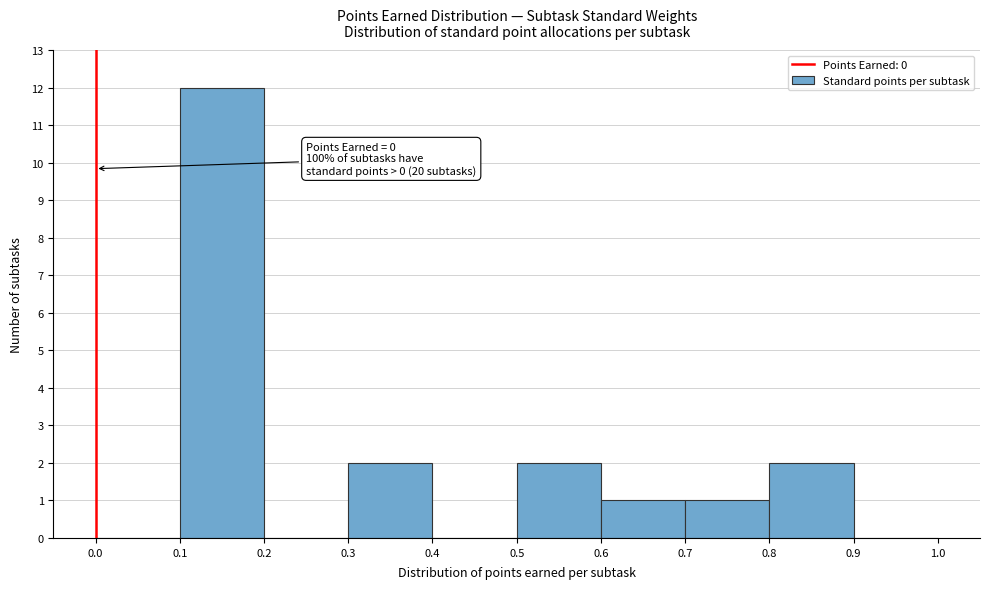

Which range on the x-axis has the tallest bar?

0.1 to 0.2